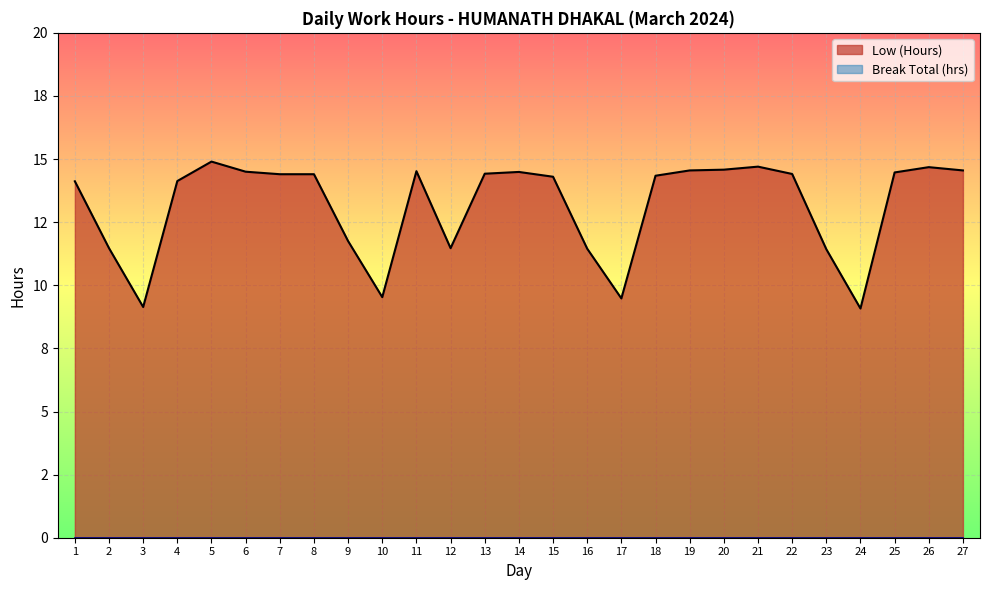

Between 18 and 2, which is larger?

18